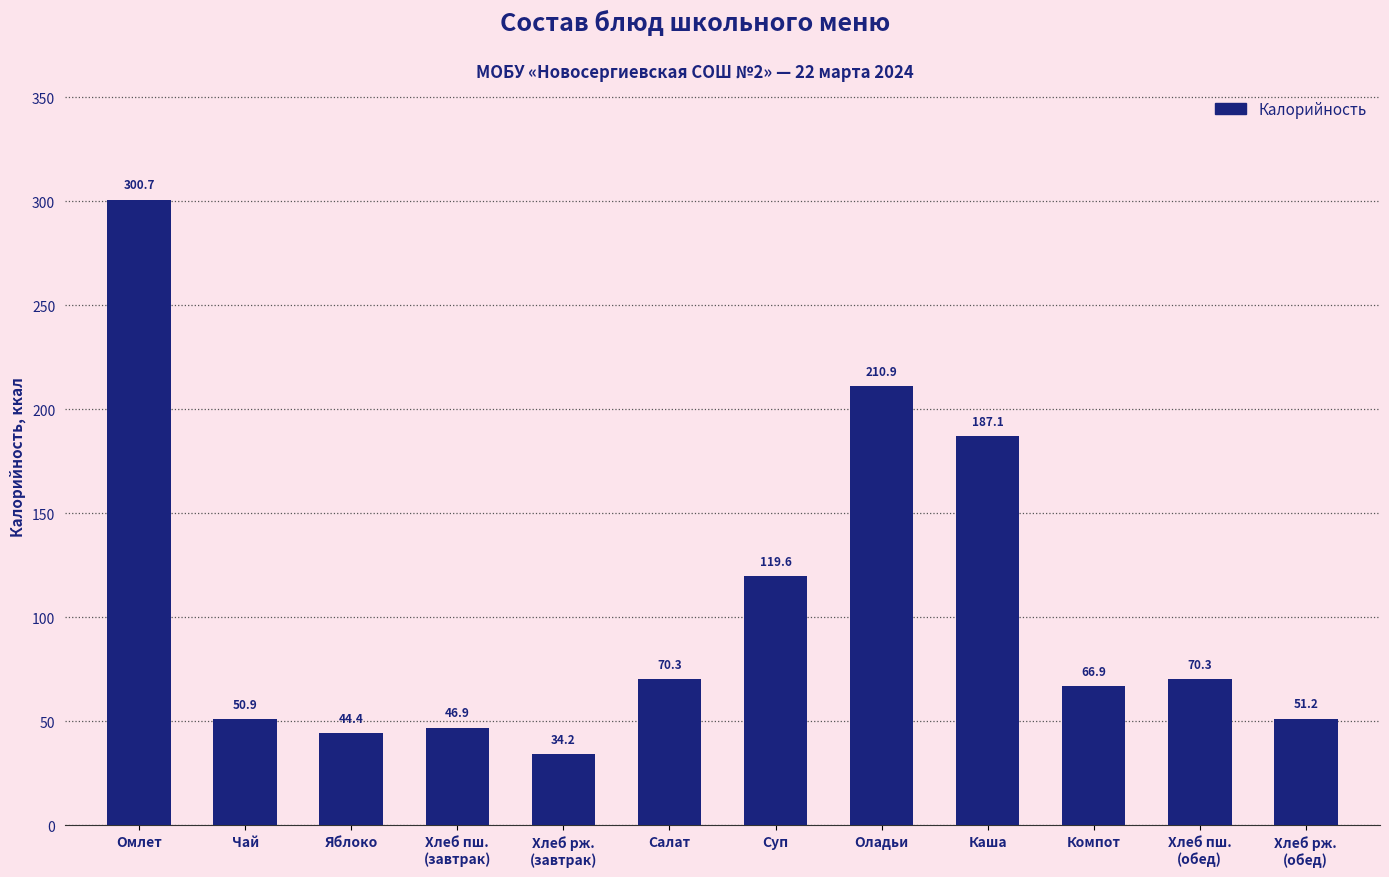

What is the change in value from Омлет to Компот?

-233.8